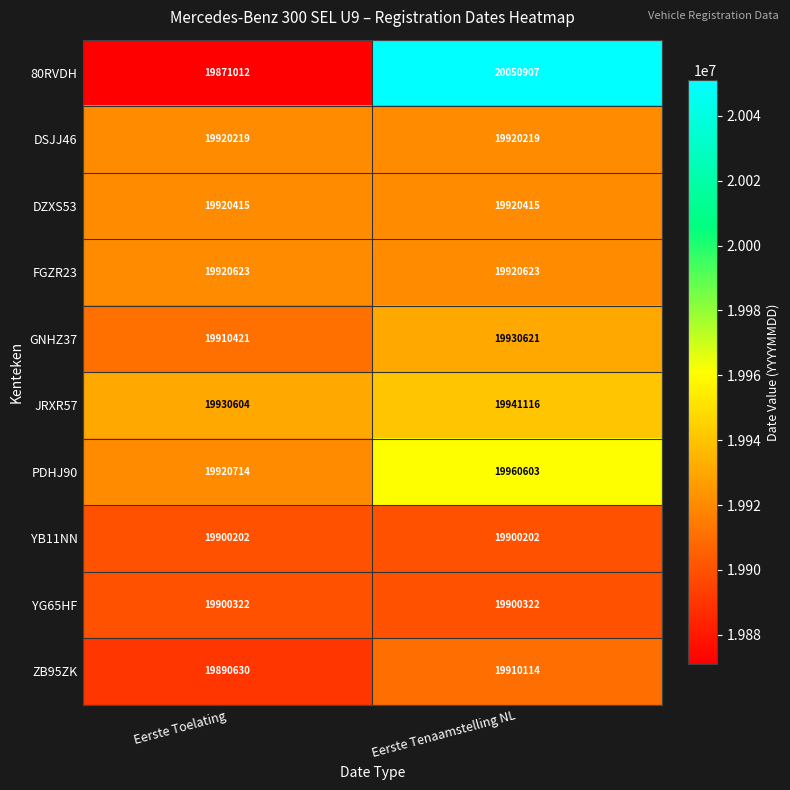

Rank the series at Eerste Toelating from lowest to highest value.

80RVDH, ZB95ZK, YB11NN, YG65HF, GNHZ37, DSJJ46, DZXS53, FGZR23, PDHJ90, JRXR57